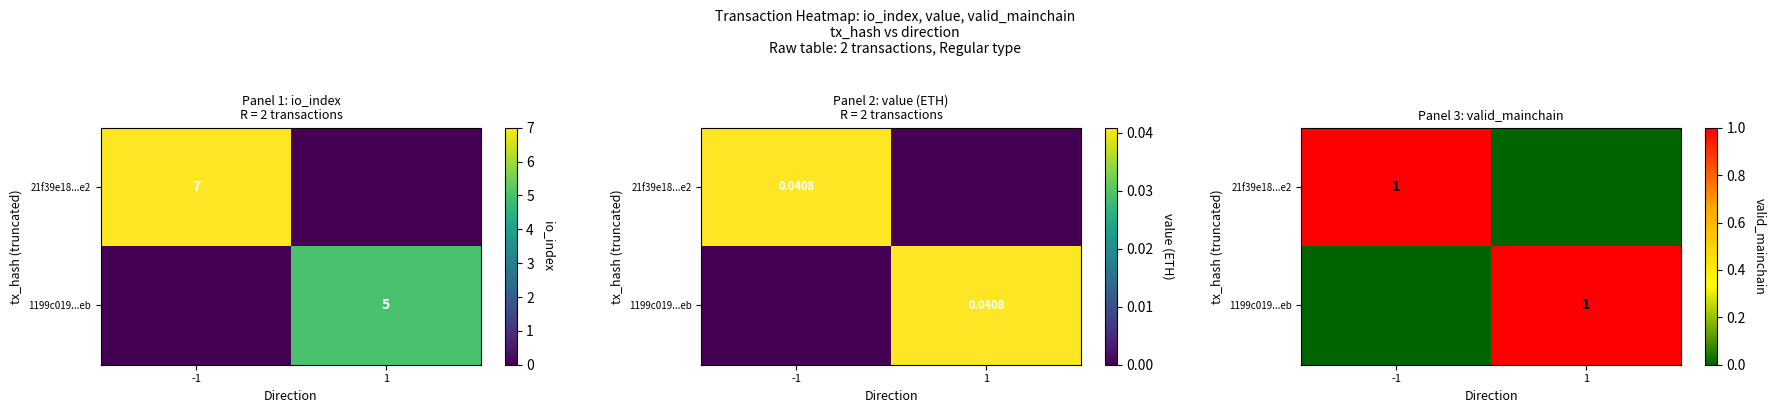

Between -1 and 1, which series saw the biggest shift?

21f39e18...e2